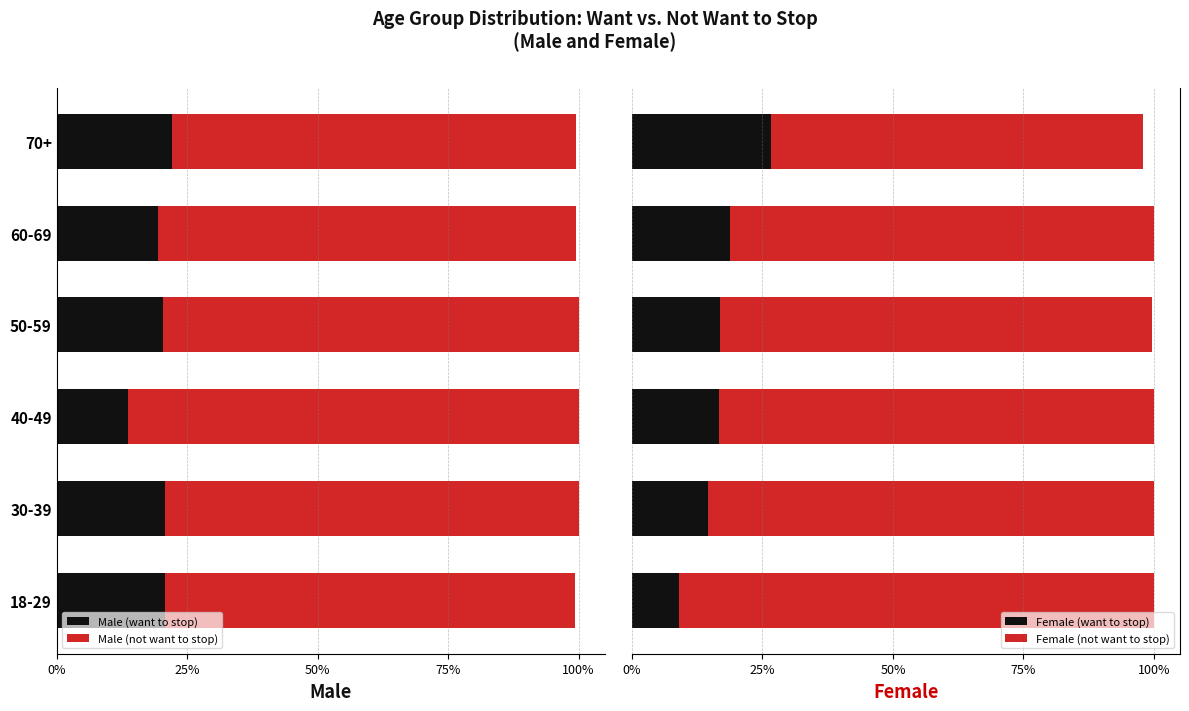

What is the lowest value of the Female (not want to stop) series?

71.4